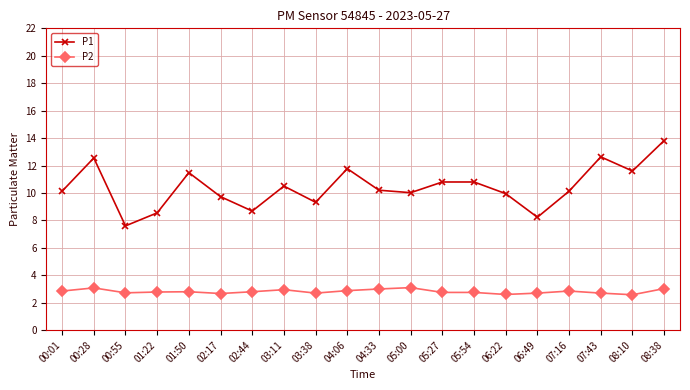

How many data points does each series have?

20